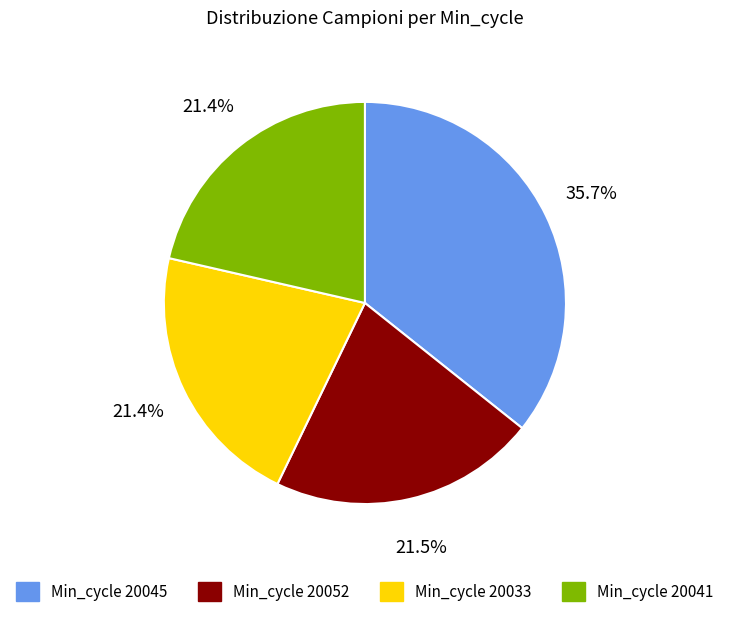

Is there a majority slice in this chart?

No